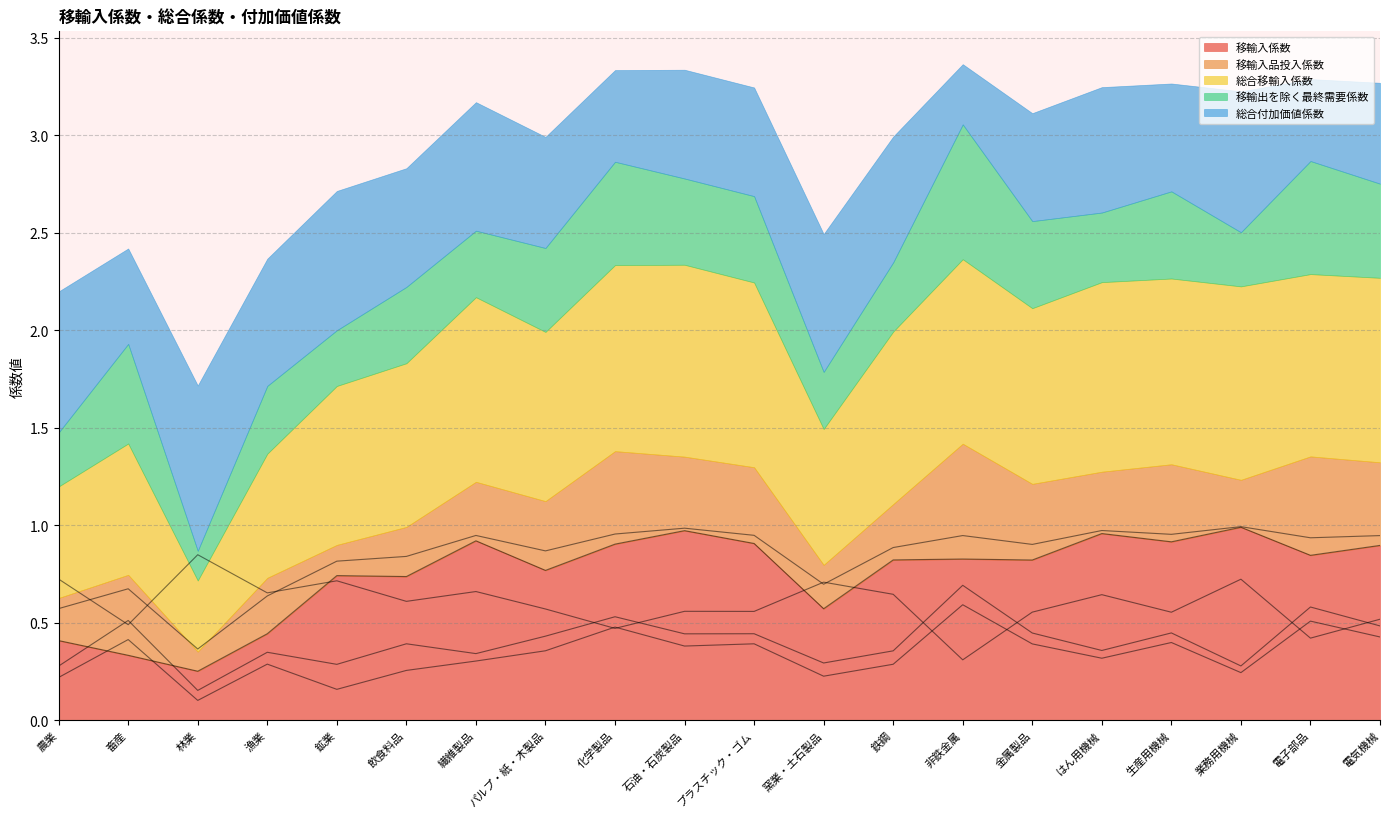

Where is the first local minimum for 移輸入品投入係数?

林業